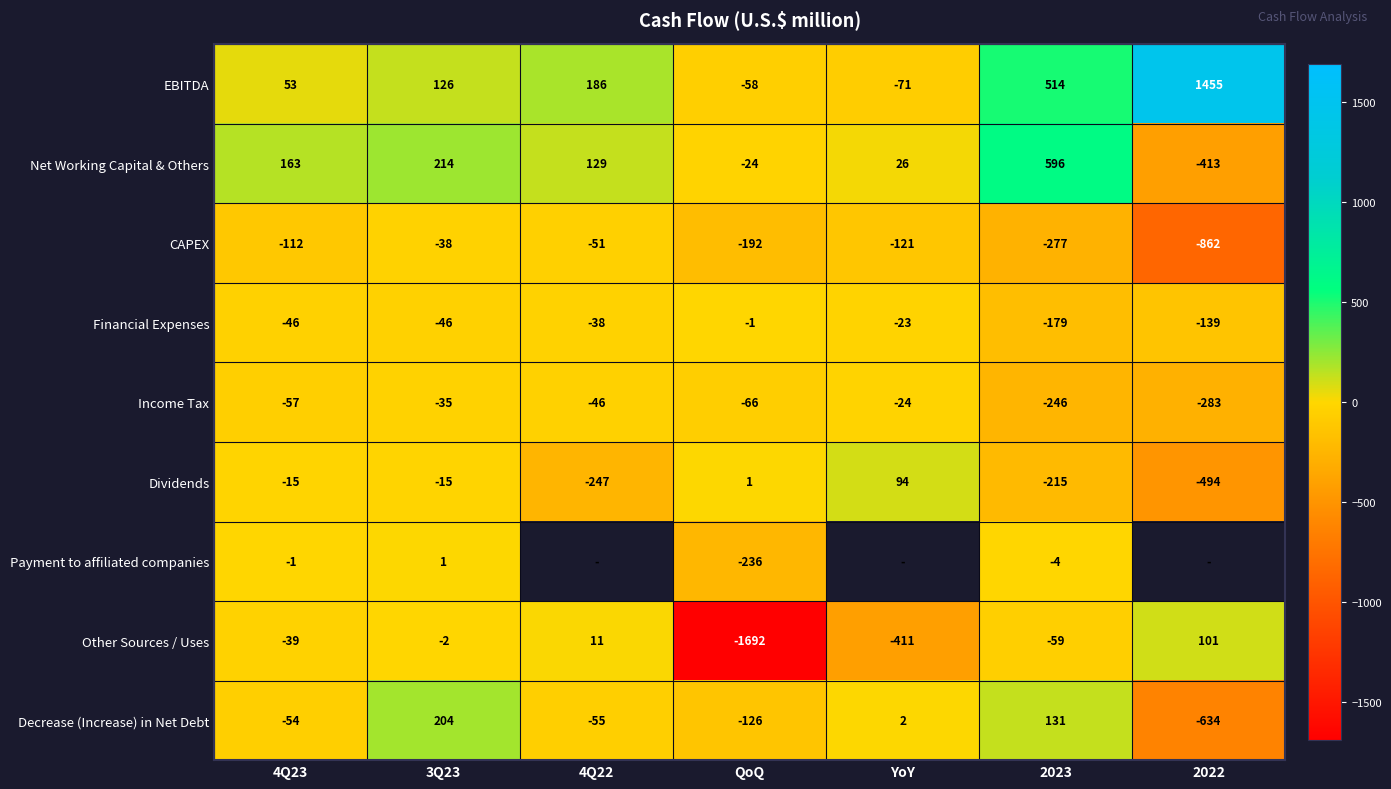

At 2023, list the series in order from largest to smallest.

Net Working Capital & Others, EBITDA, Decrease (Increase) in Net Debt, Payment to affiliated companies, Other Sources / Uses, Financial Expenses, Dividends, Income Tax, CAPEX